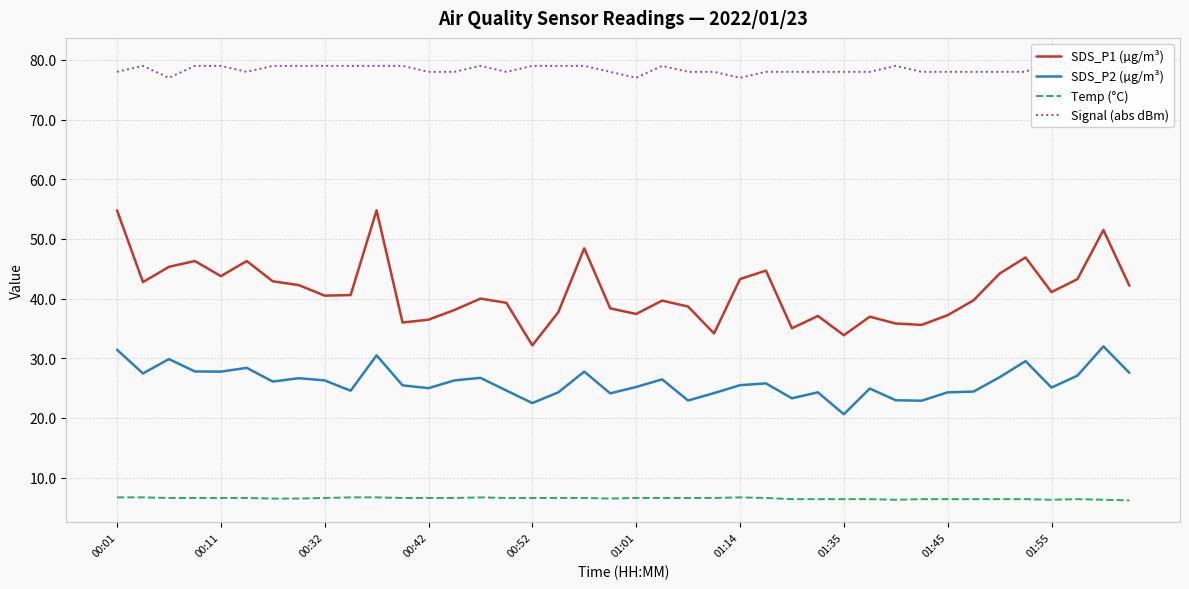

The value of SDS_P2 (µg/m³) at 00:32 is 26.3. True or false?

True